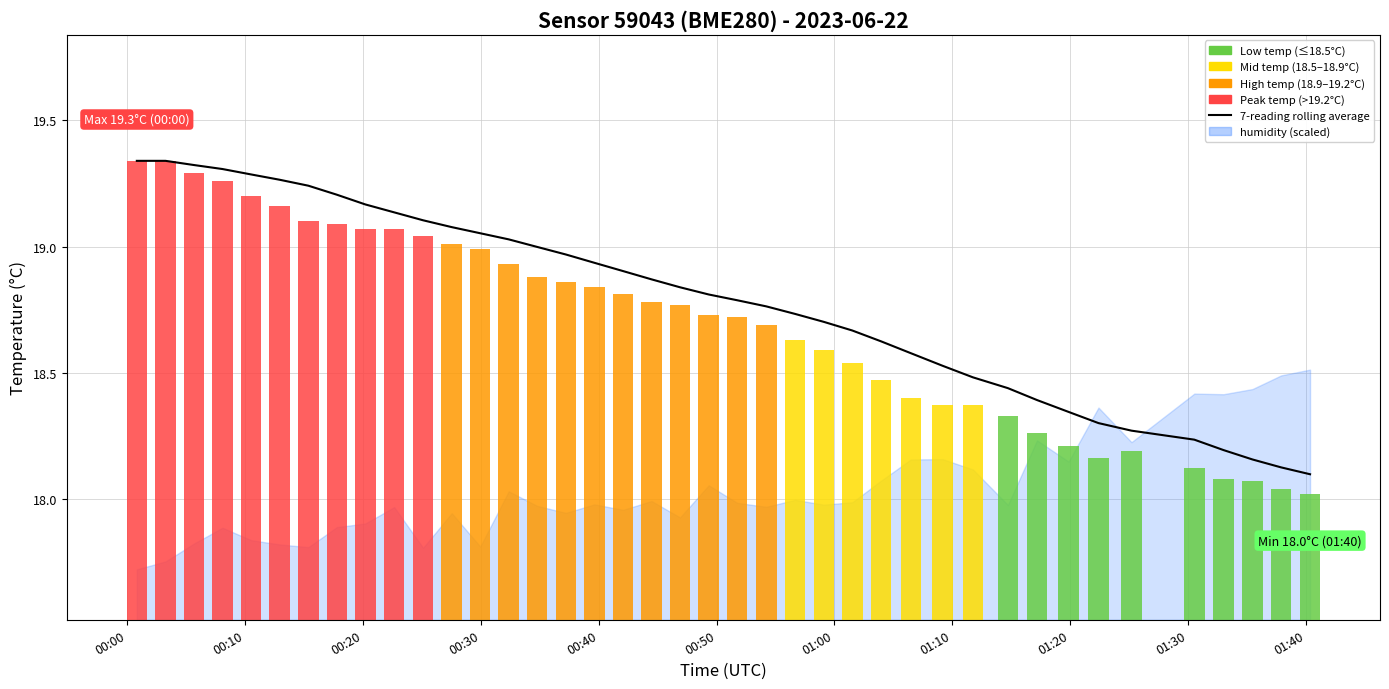

What is the difference between the maximum and minimum values?

1.2